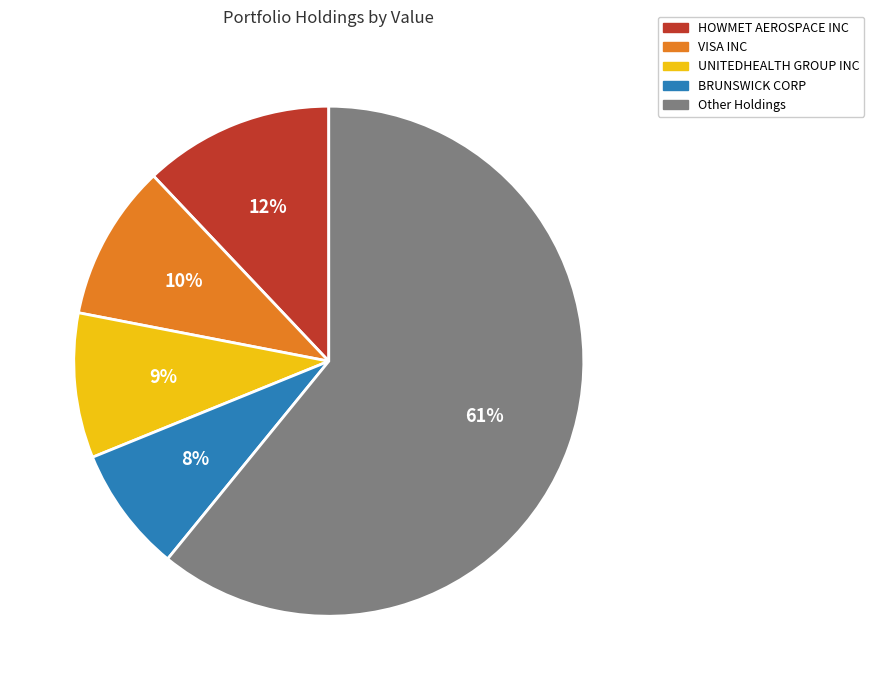

Is there any slice that represents more than half of the pie?

Yes